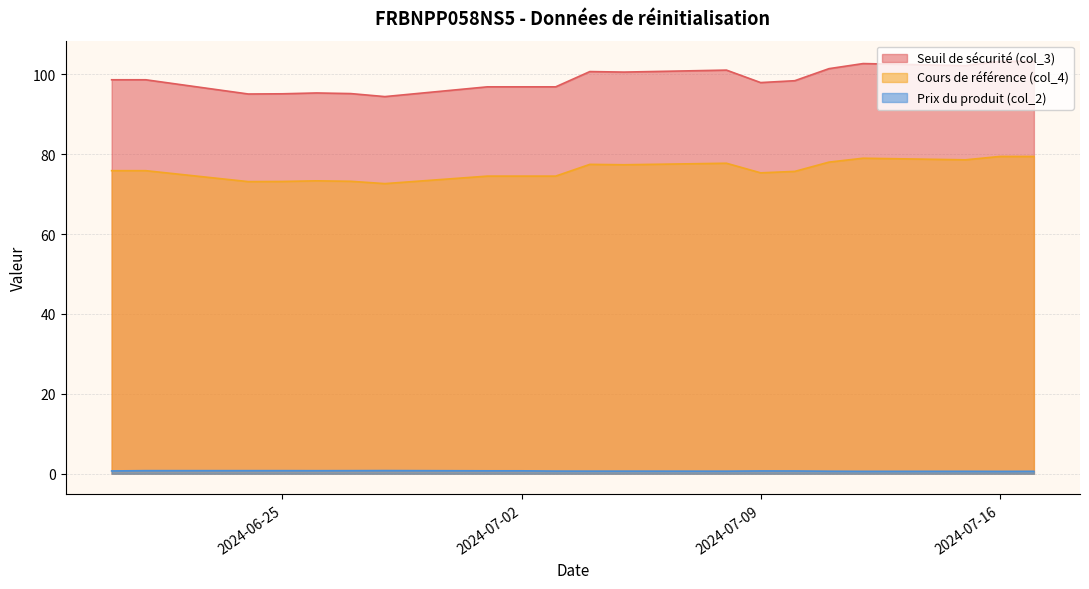

Which label corresponds to the largest value in the chart?

2024-07-17